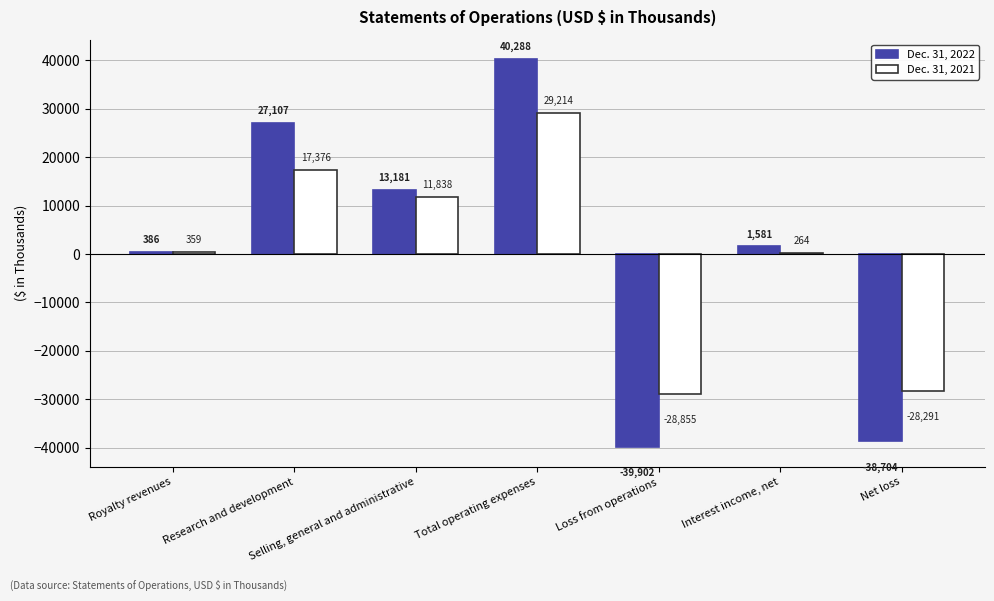

At which category is the sum across all series the highest?

Total operating expenses